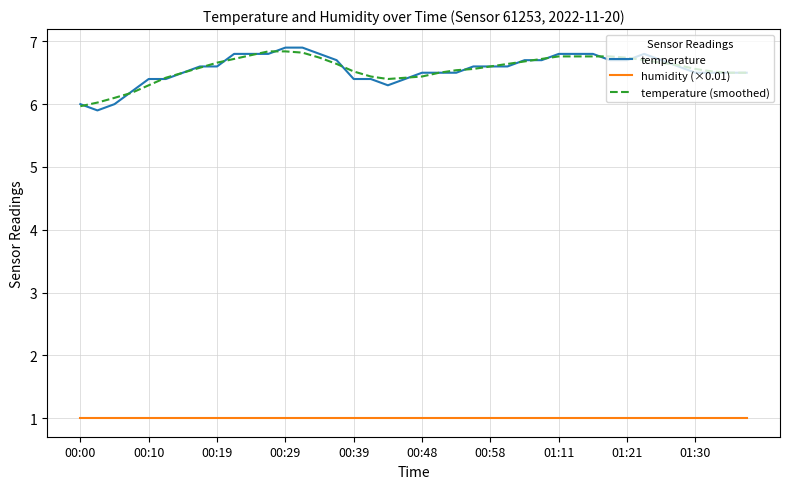

What is the maximum value shown in the chart?

6.9